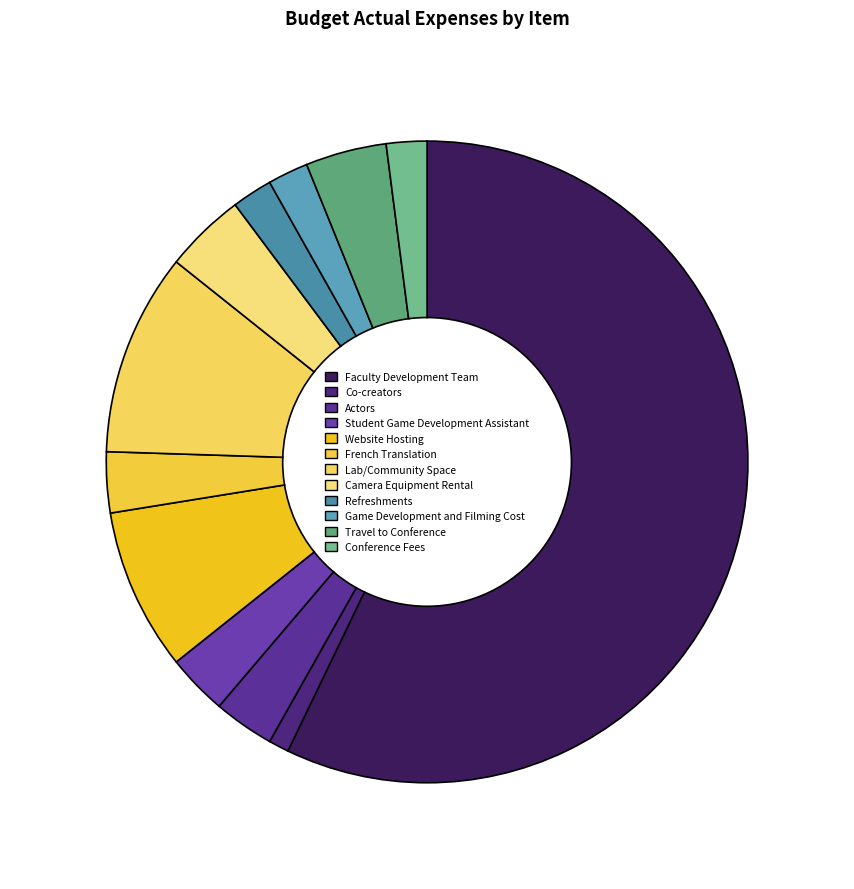

What is the ratio of the value at Travel to Conference to the value at Refreshments?

2.0